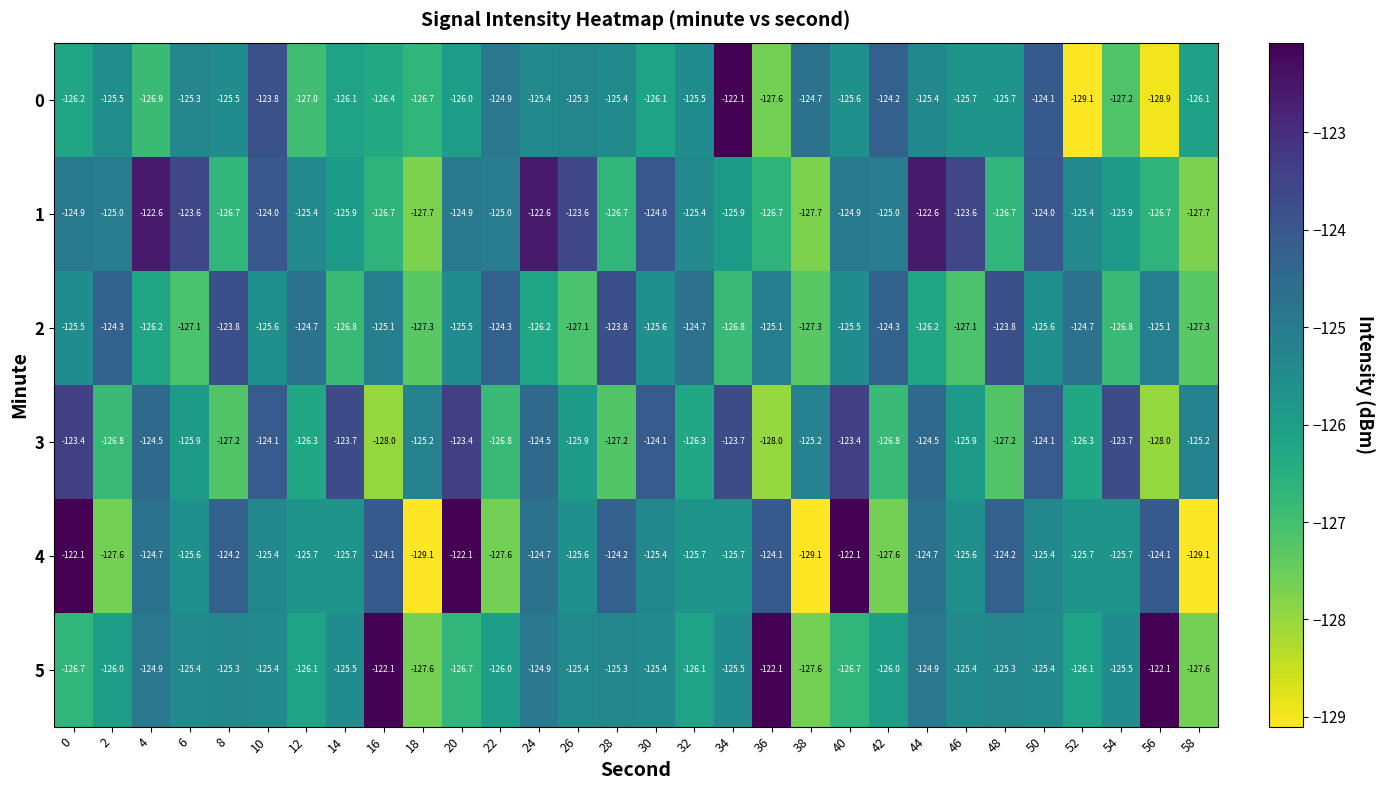

What is the difference between the highest and lowest values at 12?

2.3